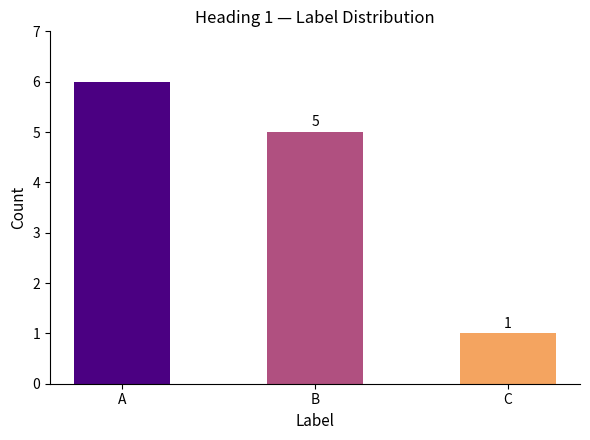

Reading left to right, transcribe all the data shown in this chart.

6	5	1